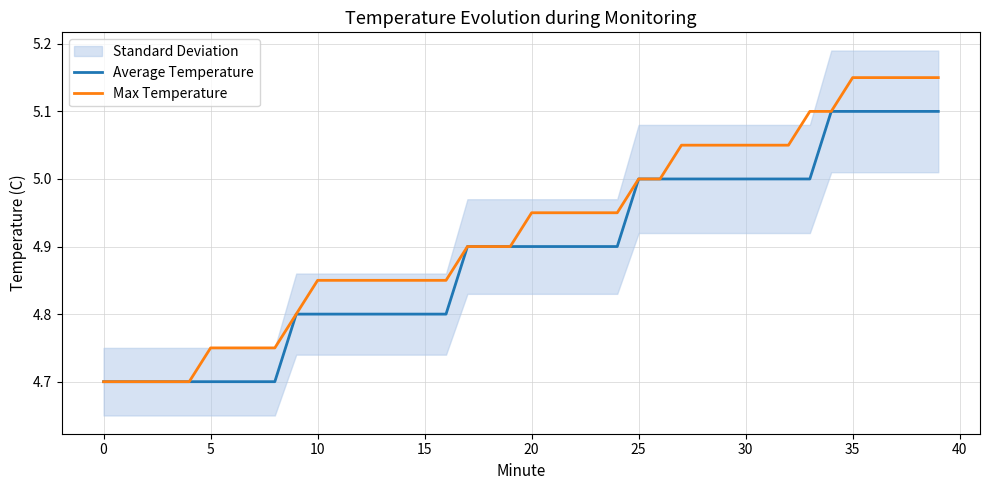

The value of Max Temperature at 18 is 4.9. True or false?

True